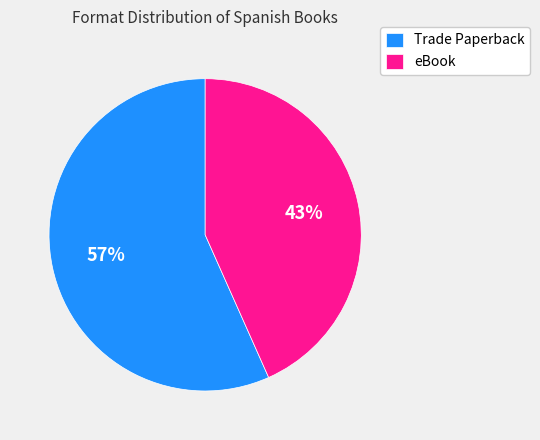

Which category has the biggest portion of the pie?

Trade Paperback